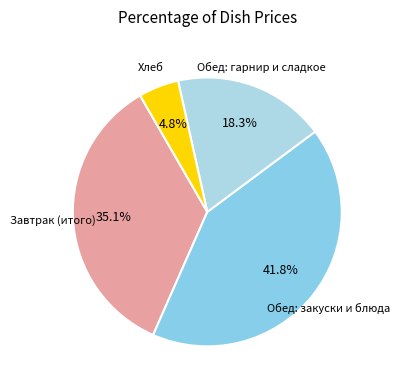

How many segments does this pie chart have?

4